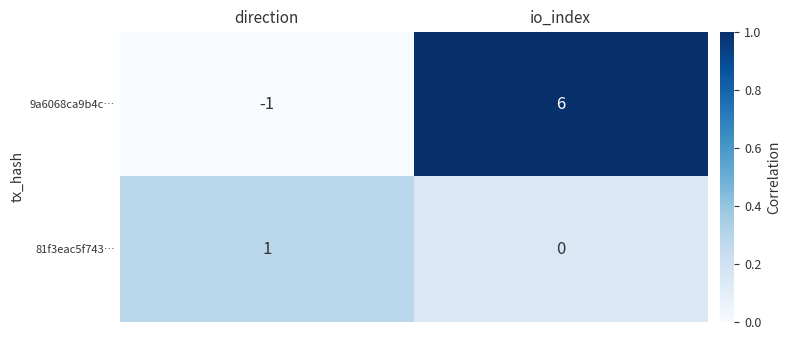

What is the sum of the 9a6068ca9b4c… values at direction and io_index?

5